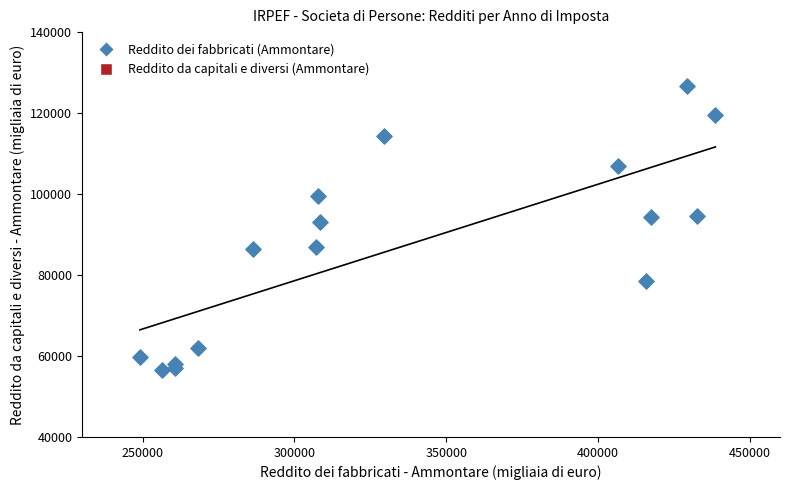

What Y value in the scatter plot is closest to 91567?

93197.0